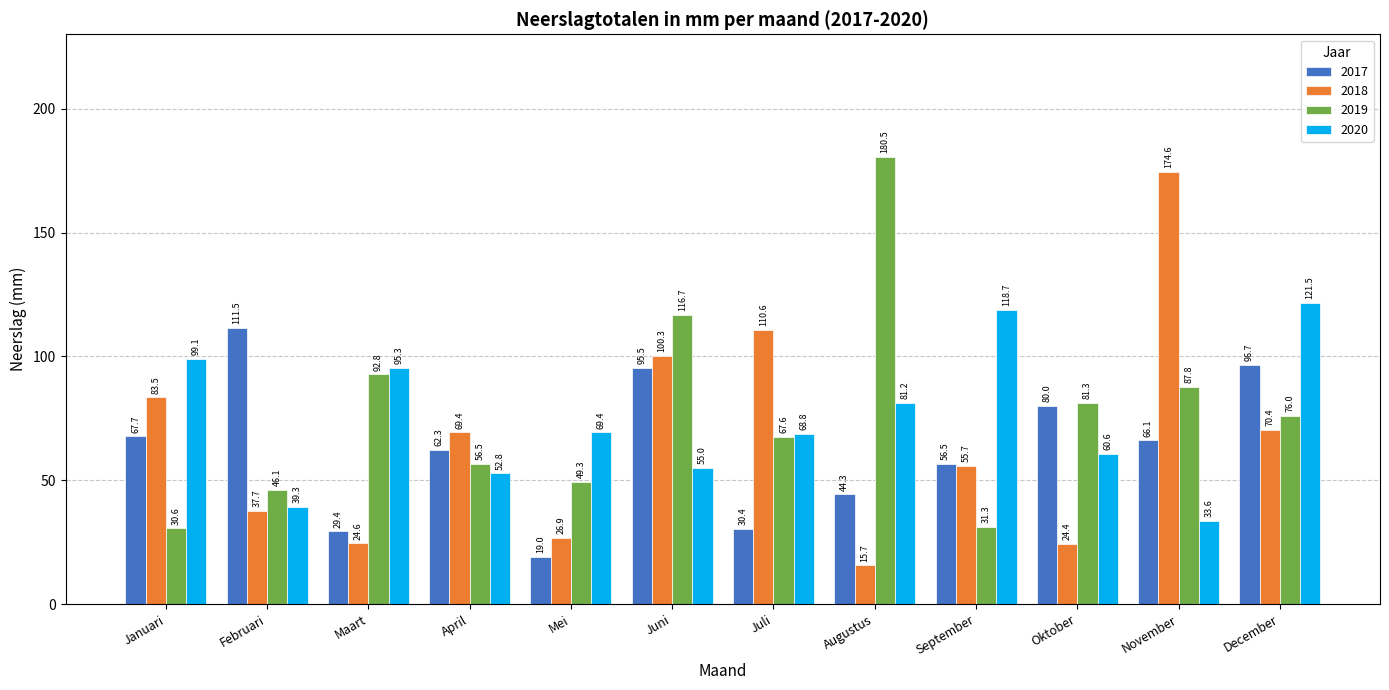

True or false: 2017 has a value of 89.4 at September.

False